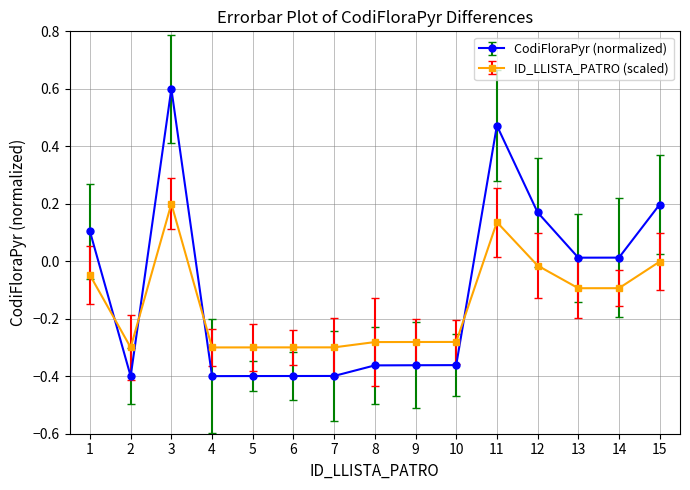

The ID_LLISTA_PATRO (scaled) series shows -0.3 at 10. True or false?

True